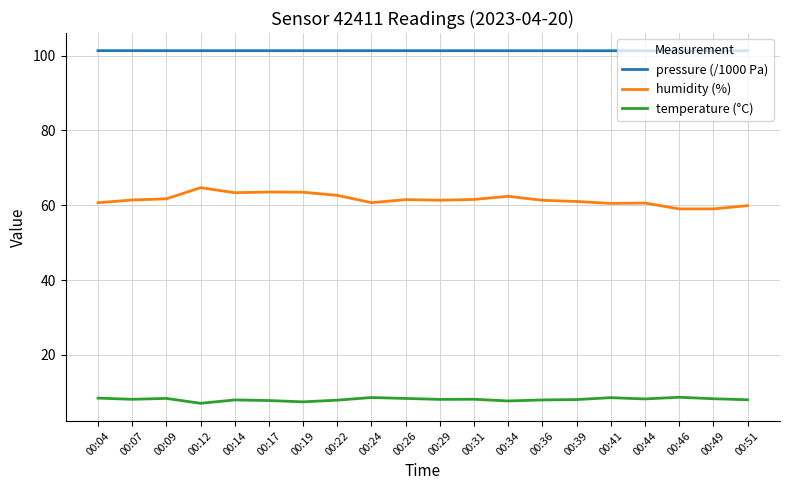

What is the maximum value for pressure (/1000 Pa)?

101.3